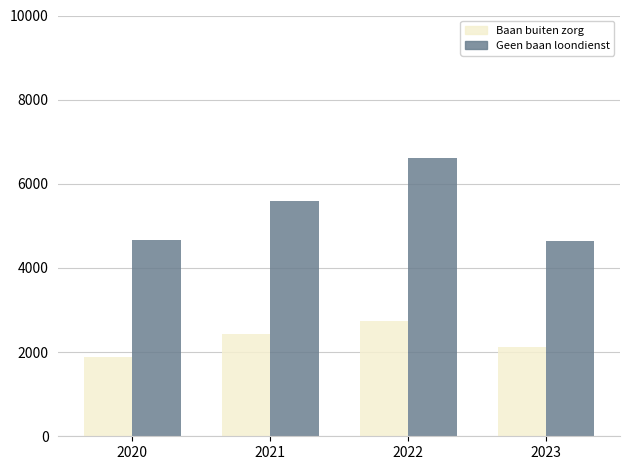

How many data points does each series have?

4